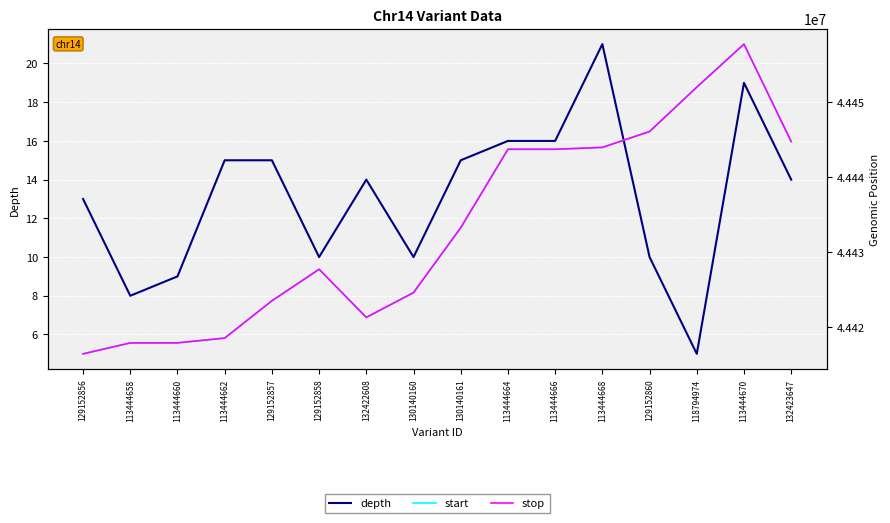

True or false: stop has more than 1 points higher than both neighbors.

True